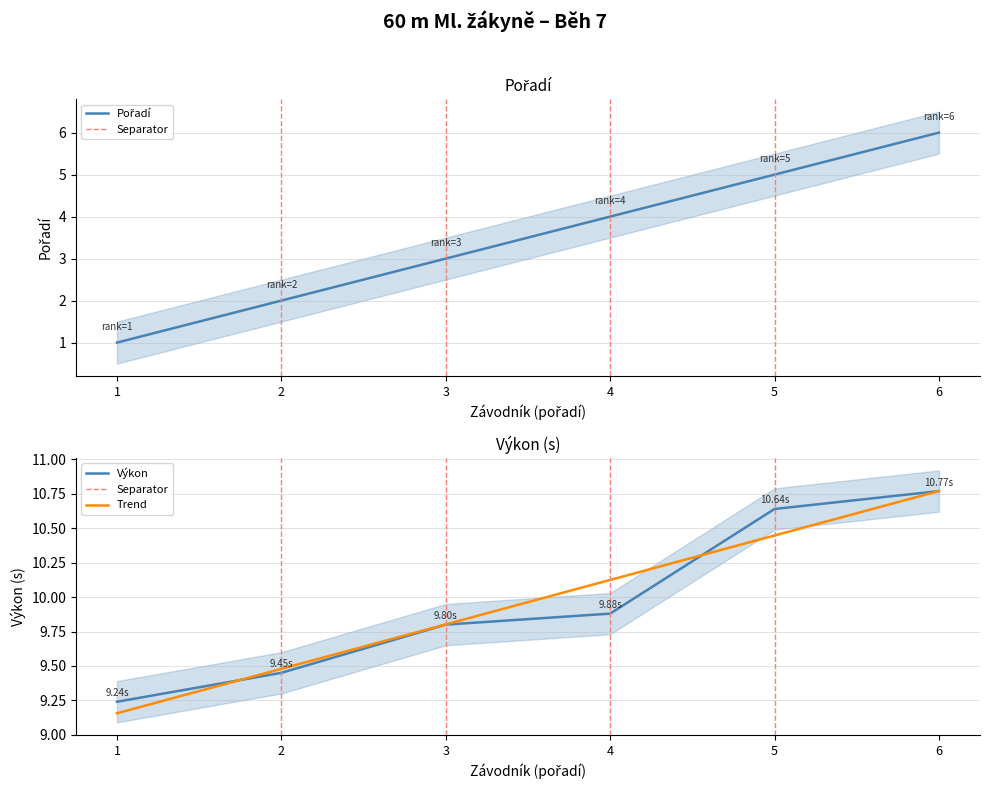

What is the maximum value for Trend?

10.8